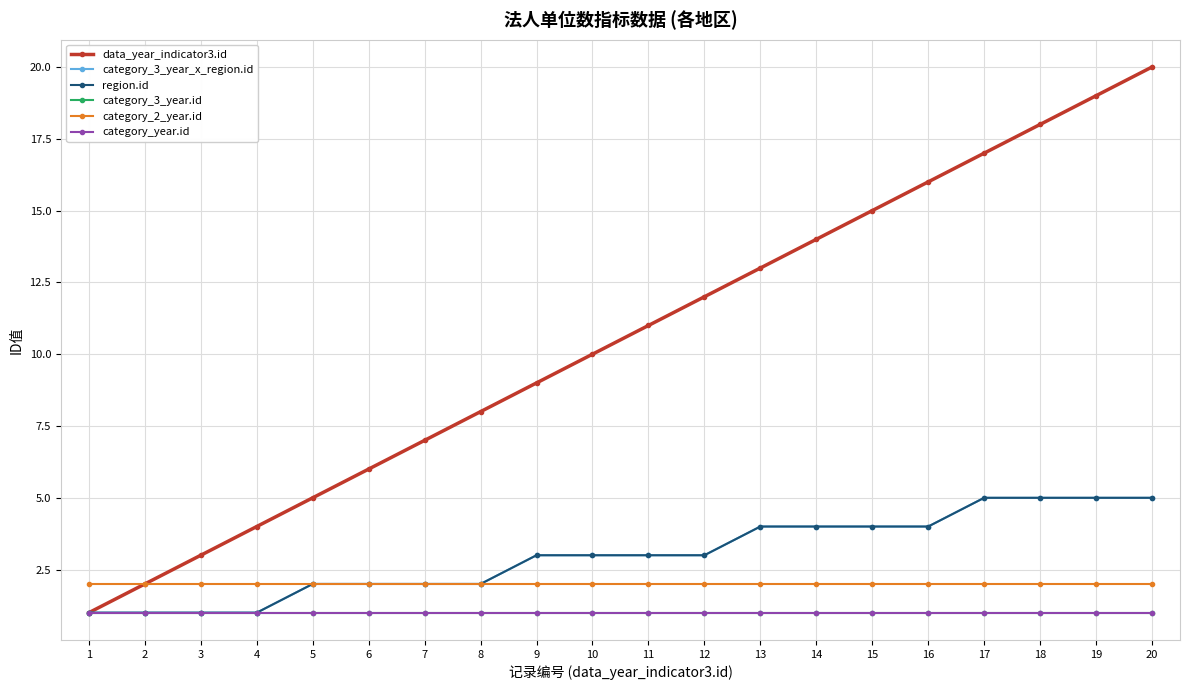

What is the value of the category_3_year_x_region.id point at the 16th from the left?

4